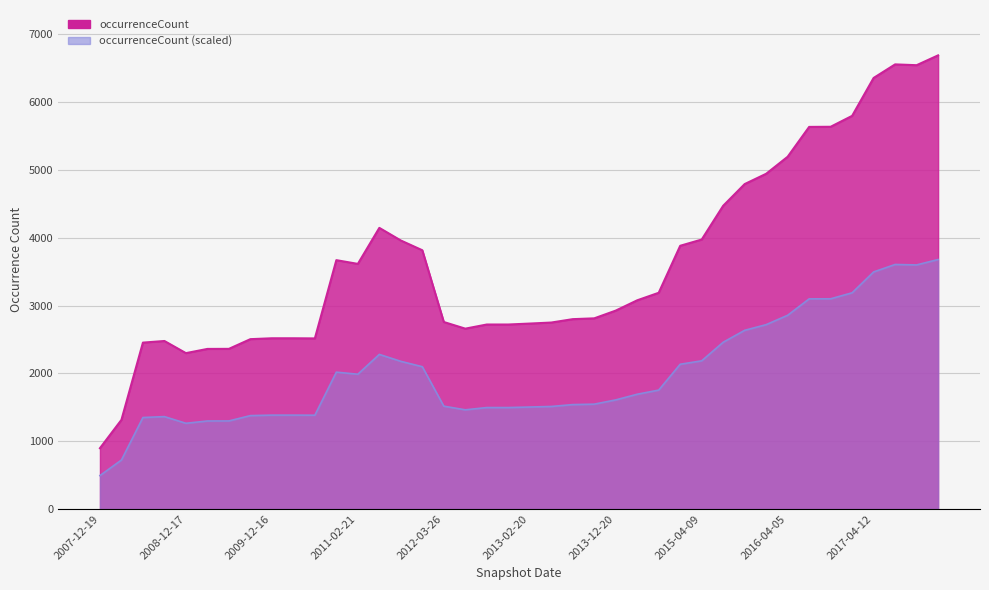

Which has a higher value, 2011-02-21 or 2016-04-05?

2016-04-05